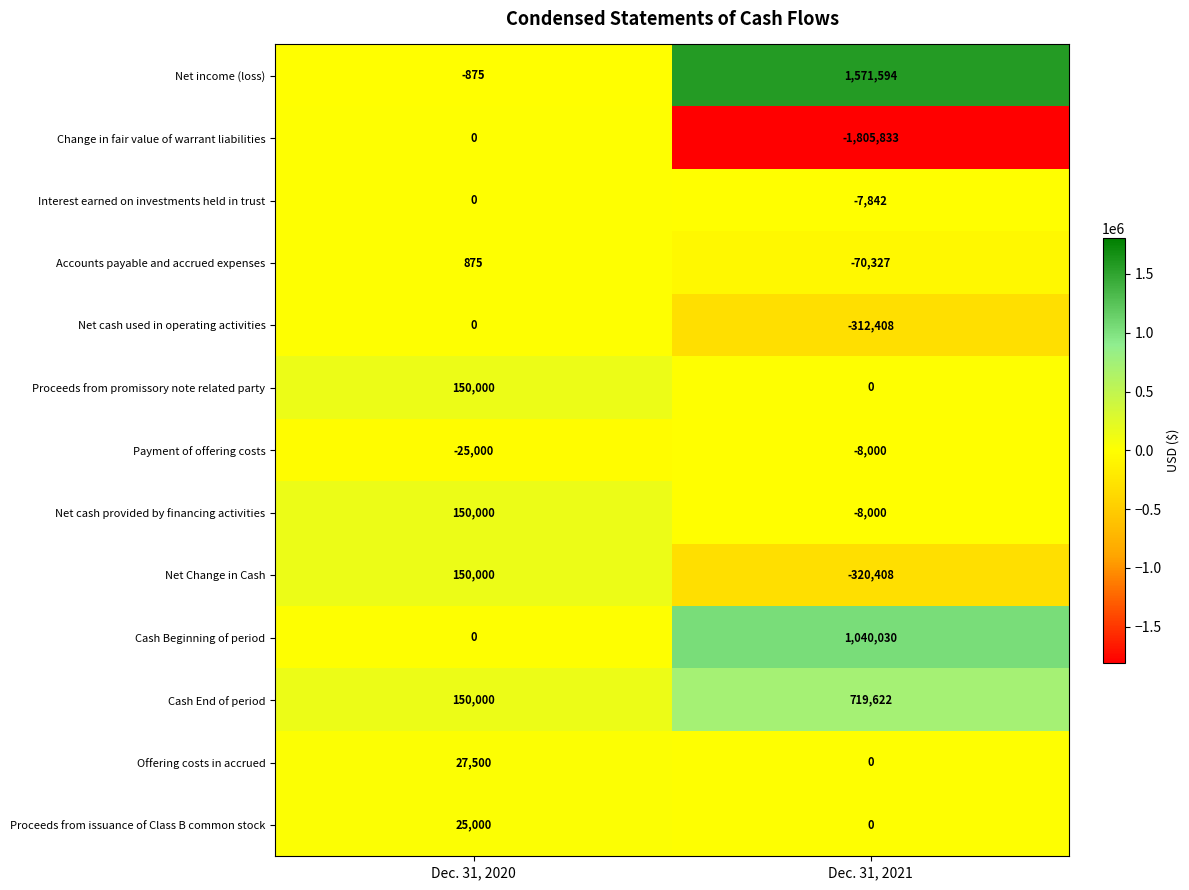

How many negative values does the Net Change in Cash series have?

1